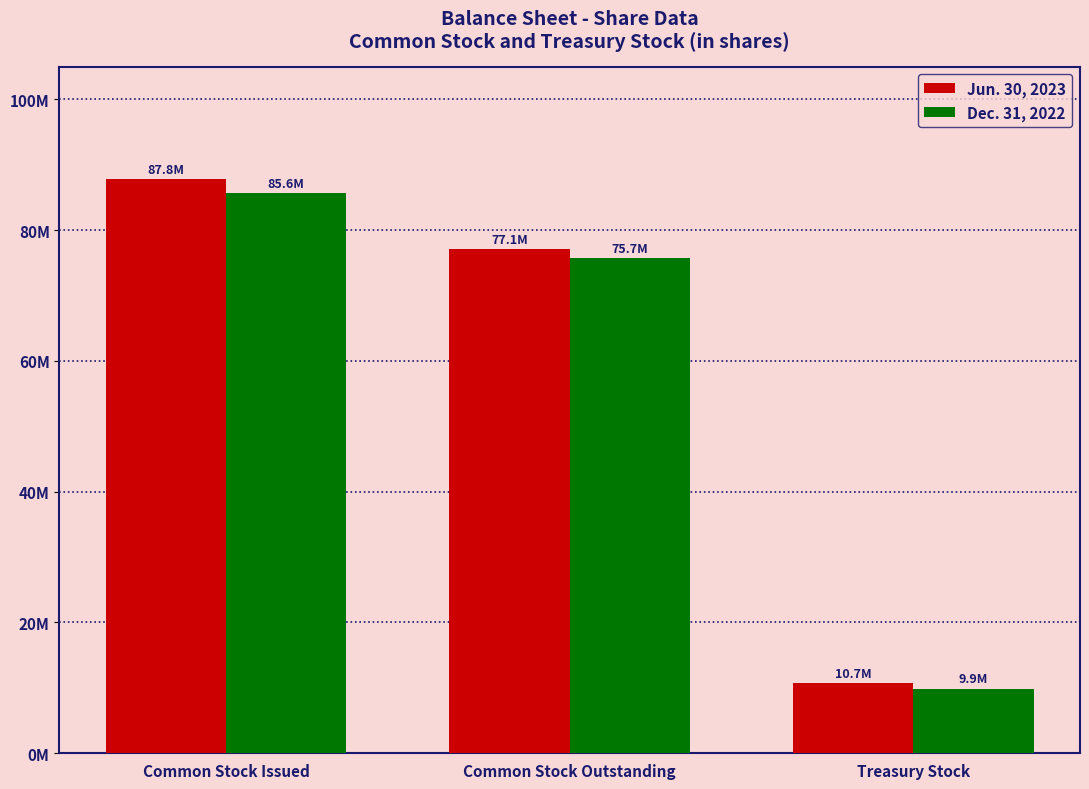

Which series has the widest spread of values?

Jun. 30, 2023